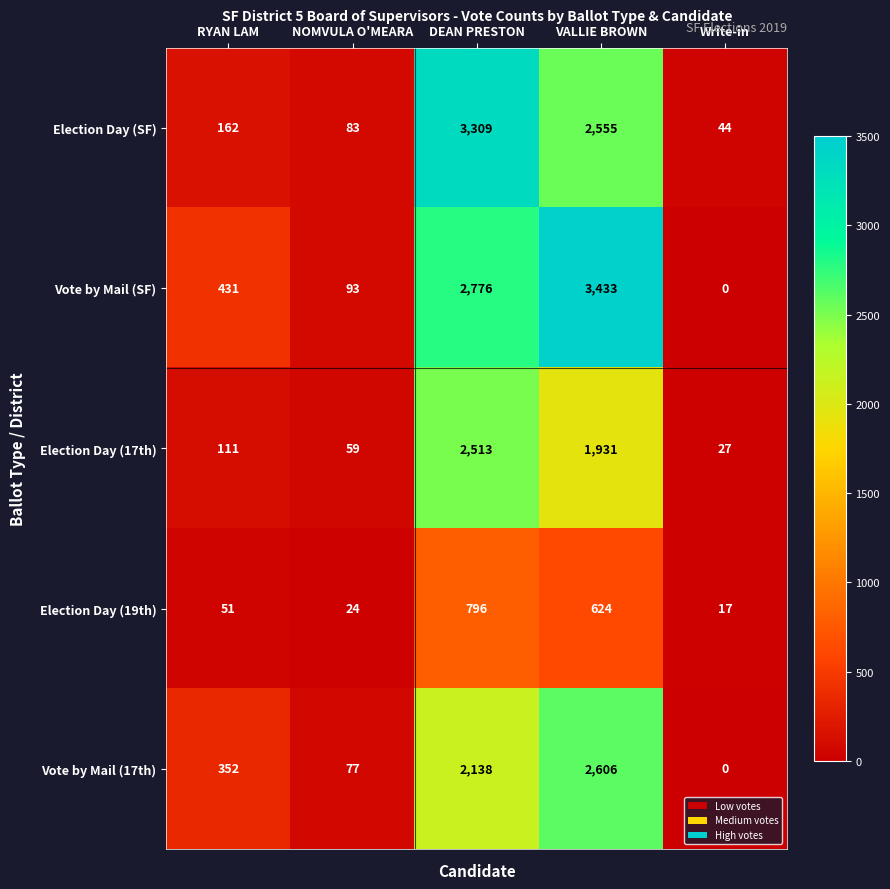

What is the difference between the maximum and minimum values in the Vote by Mail (SF) series?

3433